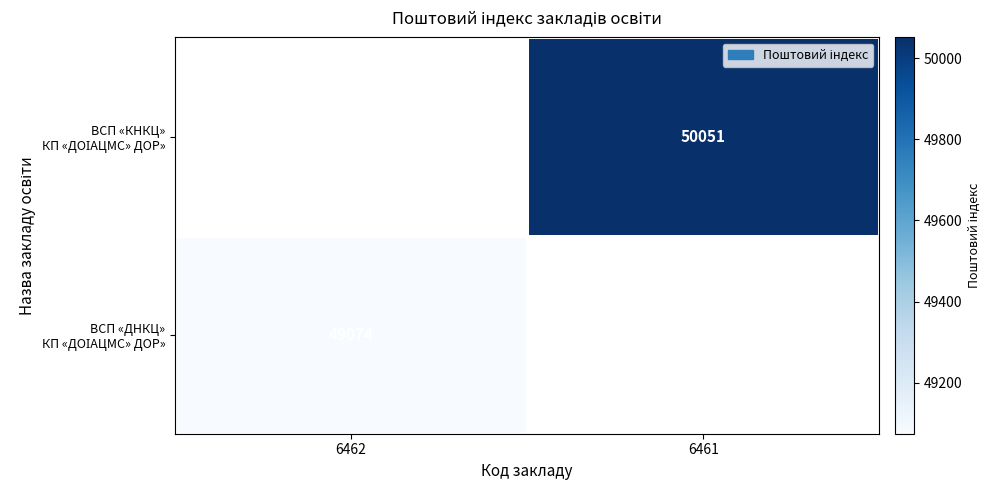

At which category does the chart reach its peak across all series?

6461